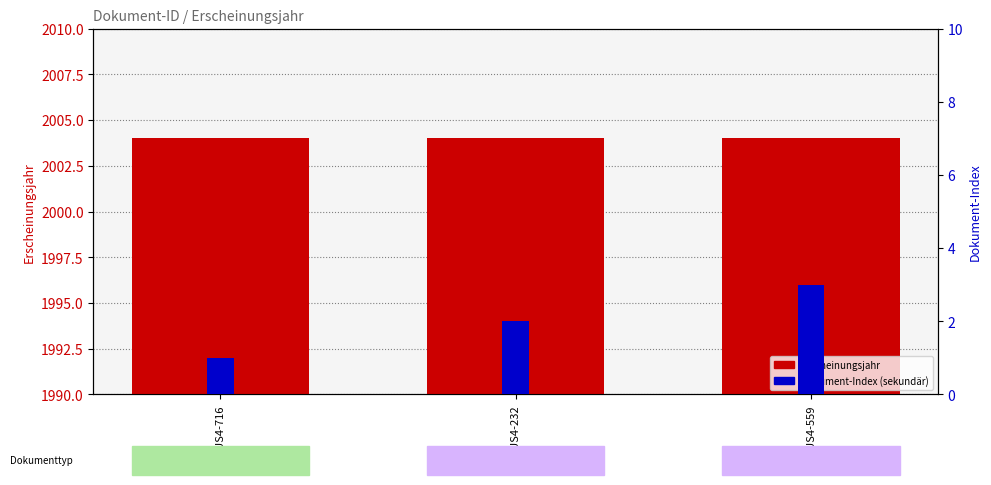

Which category has the lowest value across all series?

OPUS4-716